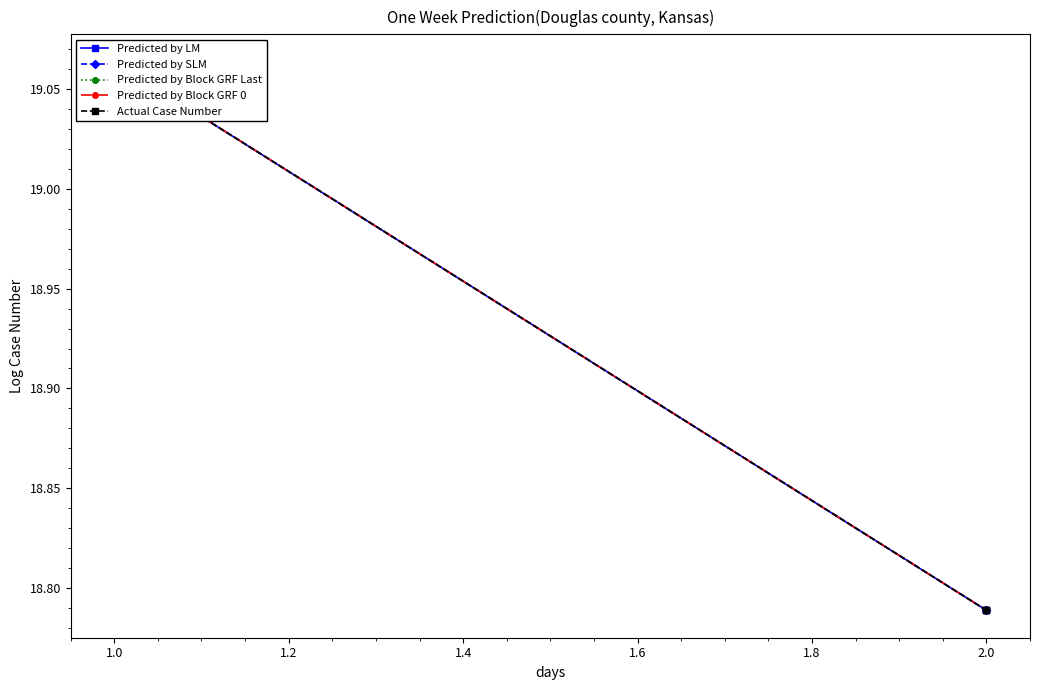

Which has a higher value, 2.0 or 1.0?

1.0